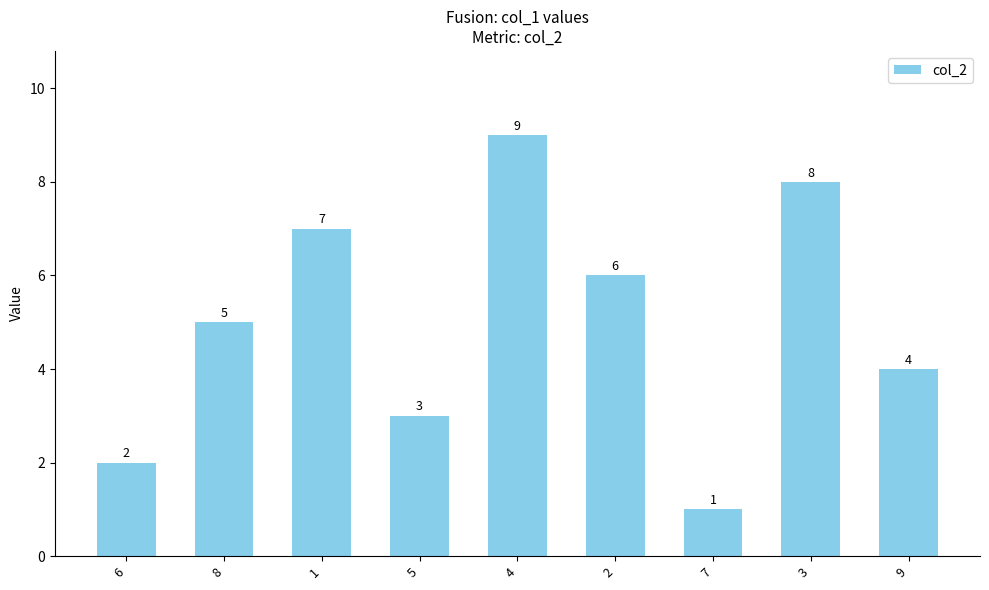

What is the ratio of the value at 9 to the value at 6?

2.0